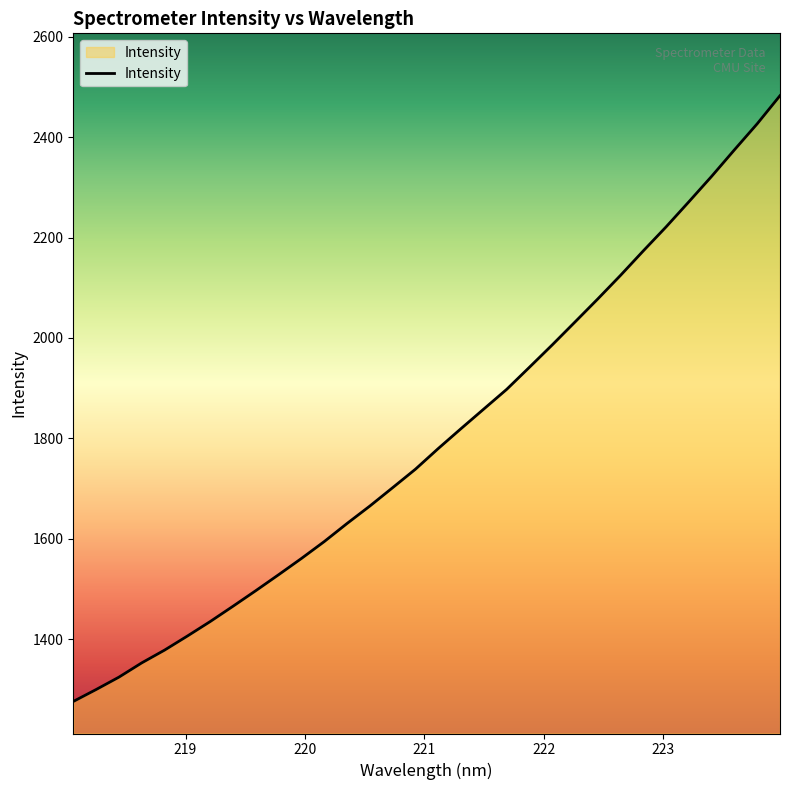

What is the difference between the maximum and minimum values?

1206.5